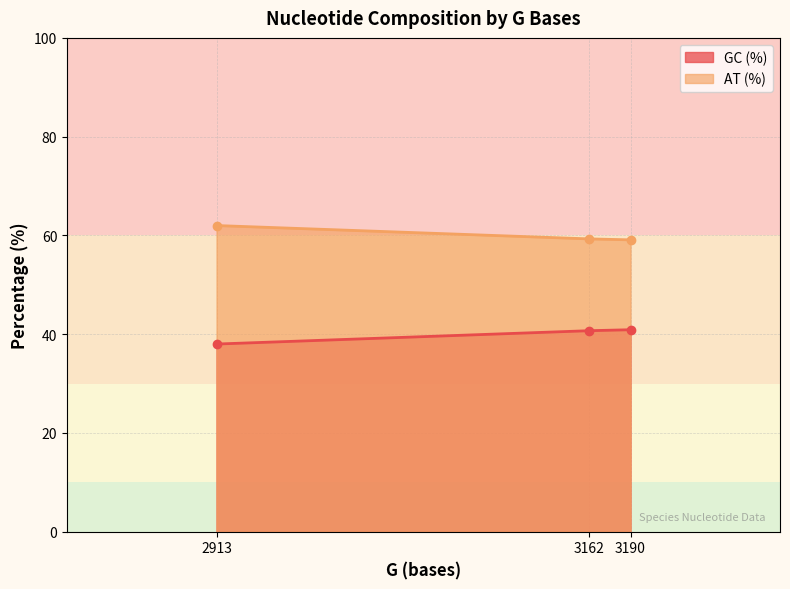

The value of AT (%) at 2913 is 62.0. True or false?

True